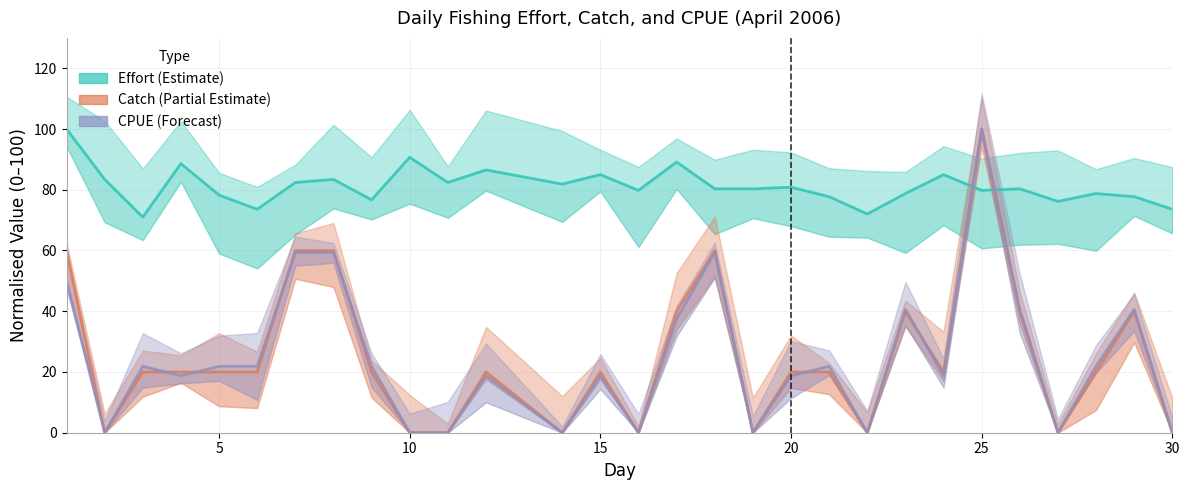

How many interior local peaks does the Effort (Estimate) series have?

10